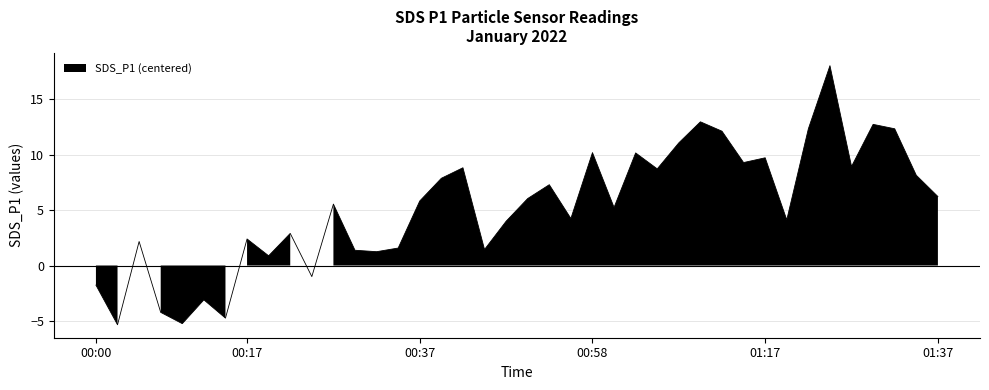

What is the value of the 12th point from the left?

5.6